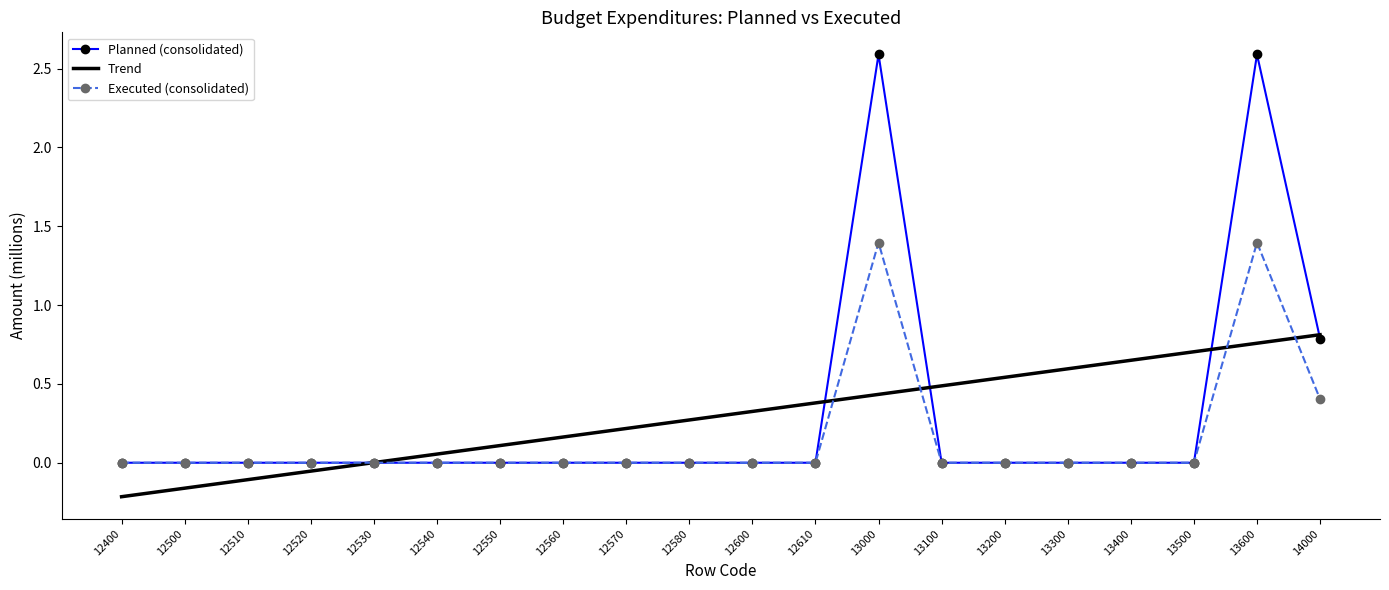

What is the total value across all series at 12580?

0.3